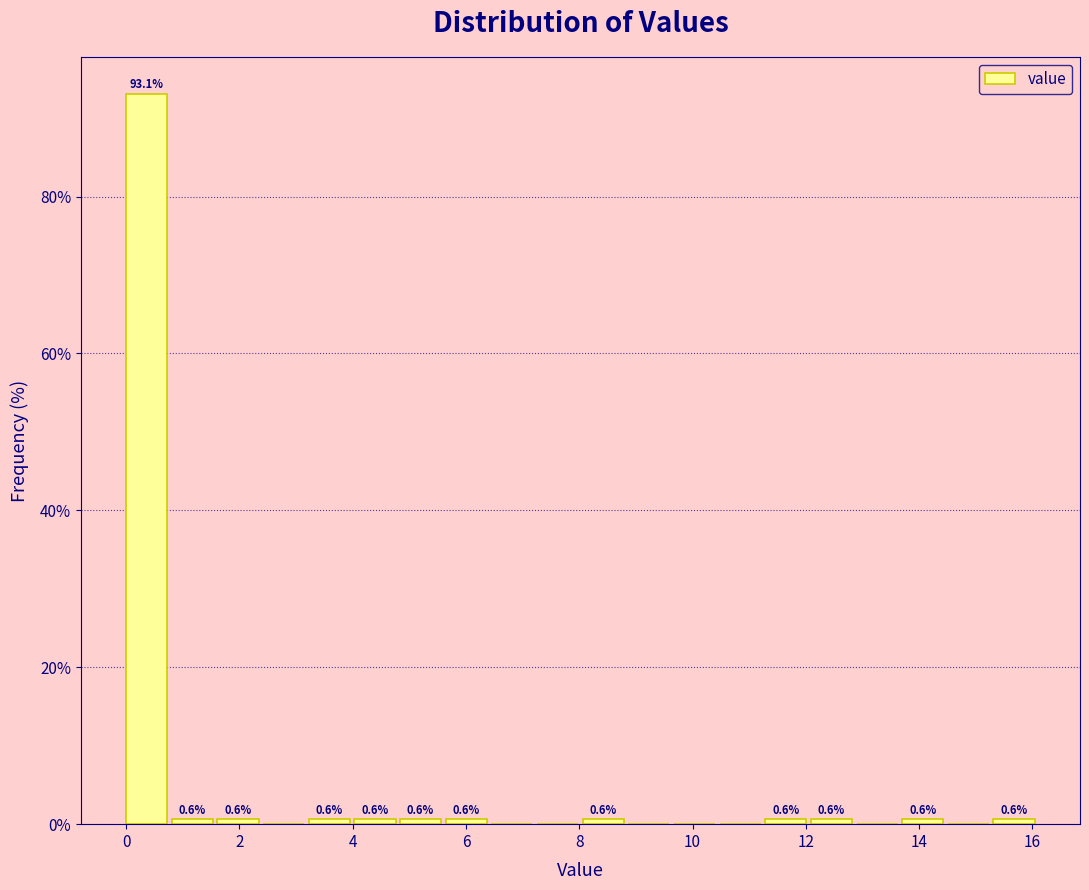

Over which range of the x-axis is the bar tallest?

0.0 to 0.8